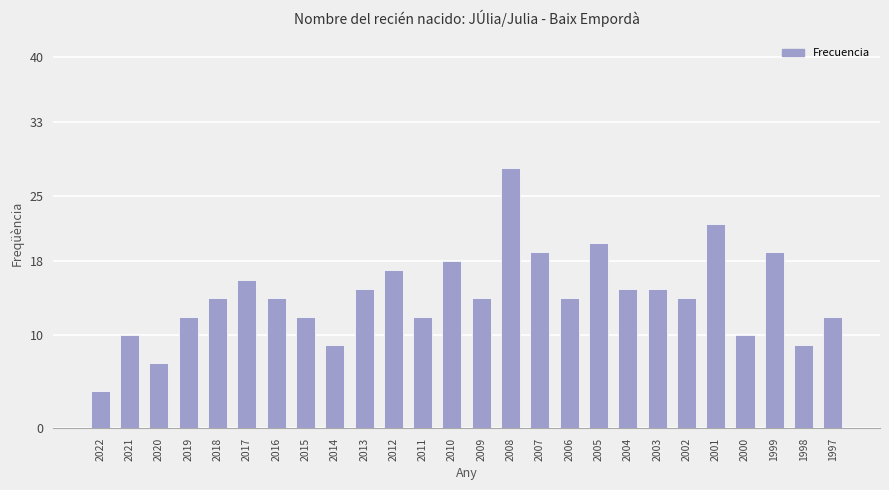

At which label is the value closest to 16?

2017